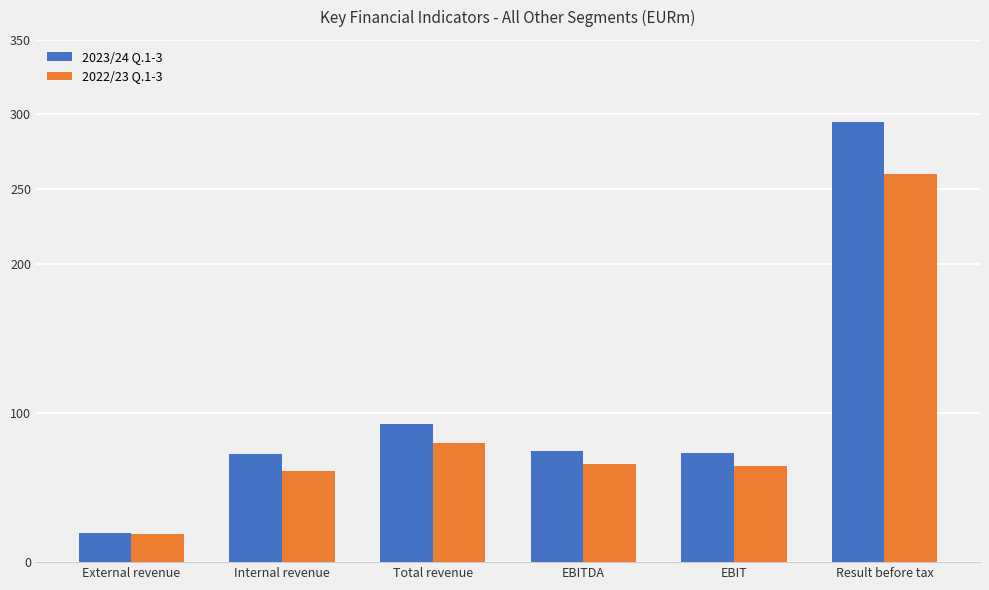

What is the greatest value displayed?

294.7